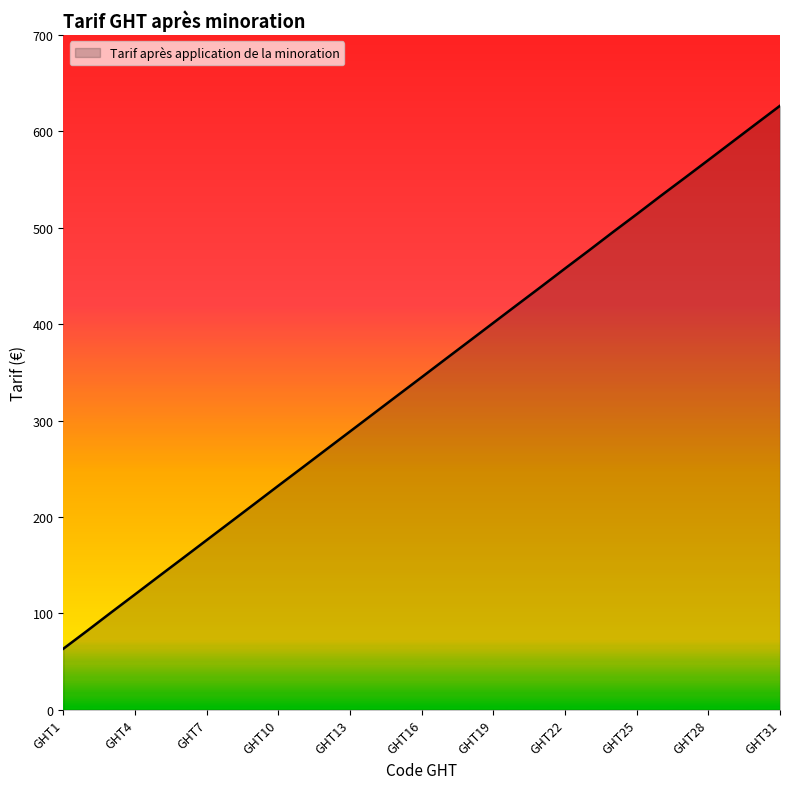

What is the minimum value shown in the chart?

63.3